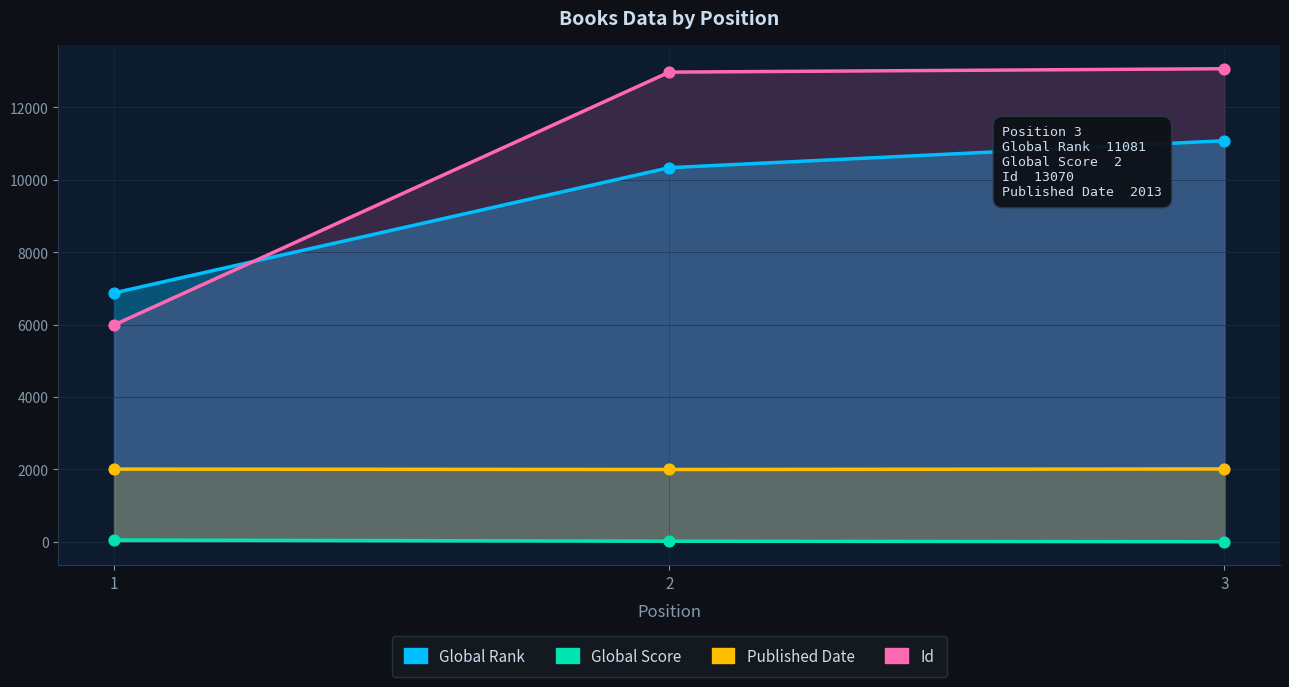

Which series contains the highest Y value?

Id